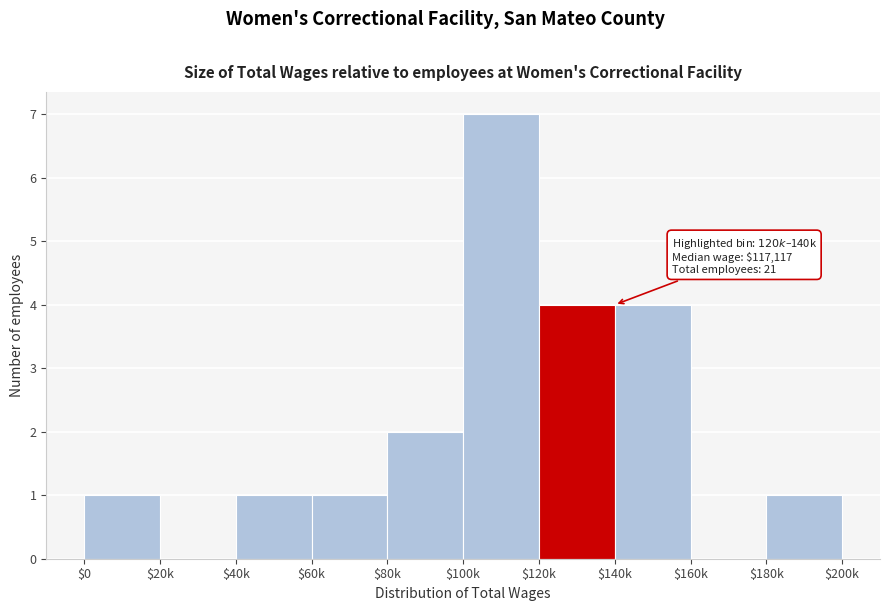

Is it true that the value at $180k is 1?

True